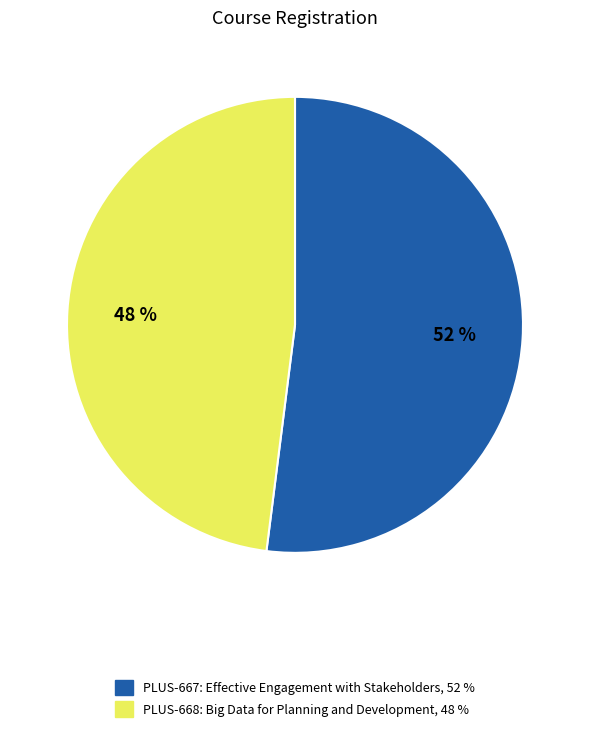

Combined, do PLUS-667 and PLUS-668 account for over 50%?

Yes